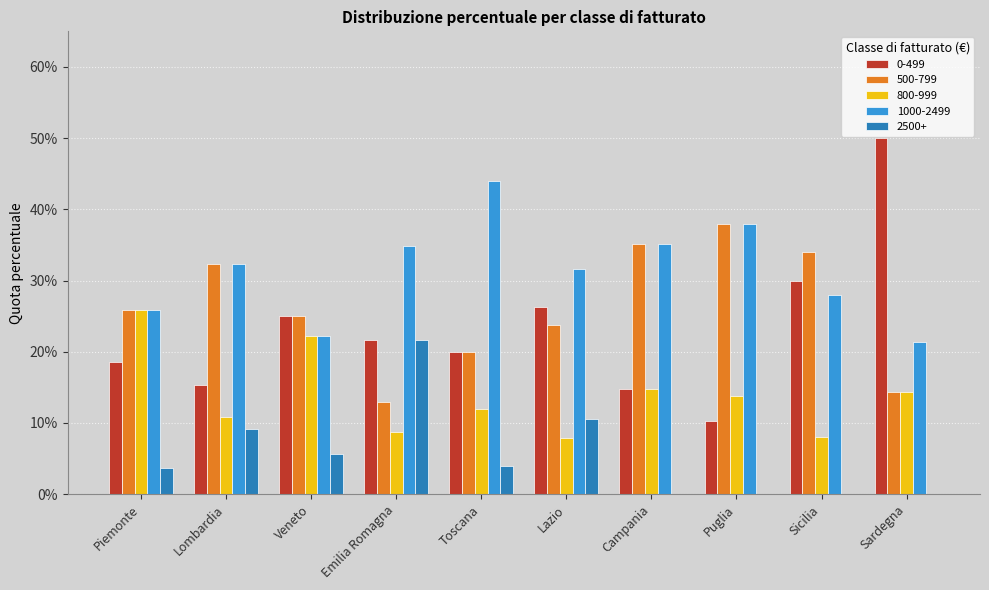

What is the sum of the 2500+ values at Lazio and Sicilia?

0.1